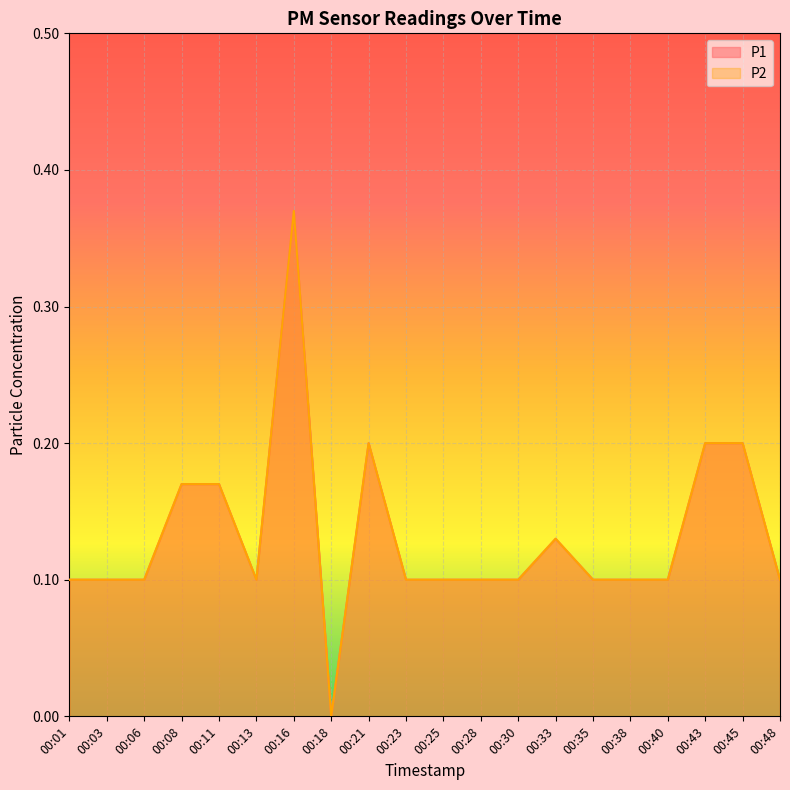

Count the P2 values in the range 0 to 1.

20